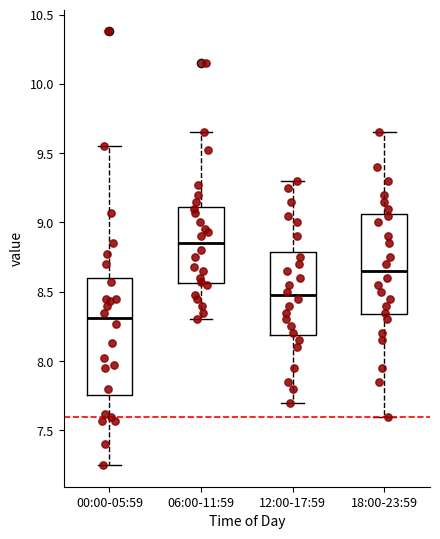

Which box is the tallest, from its lower edge to its upper edge?

00:00-05:59